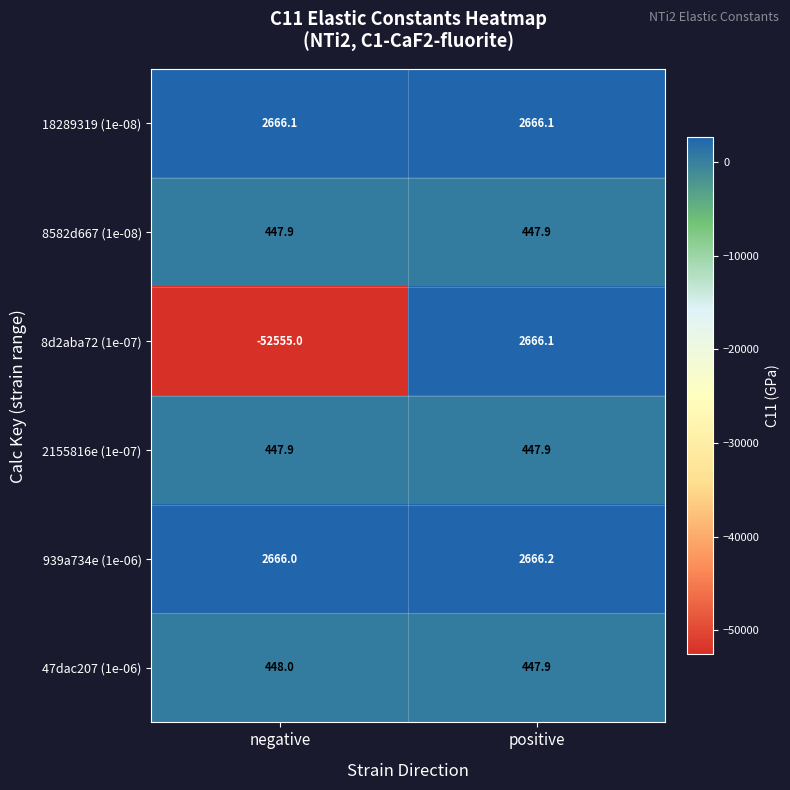

What is the maximum value for 8d2aba72 (1e-07)?

2666.1